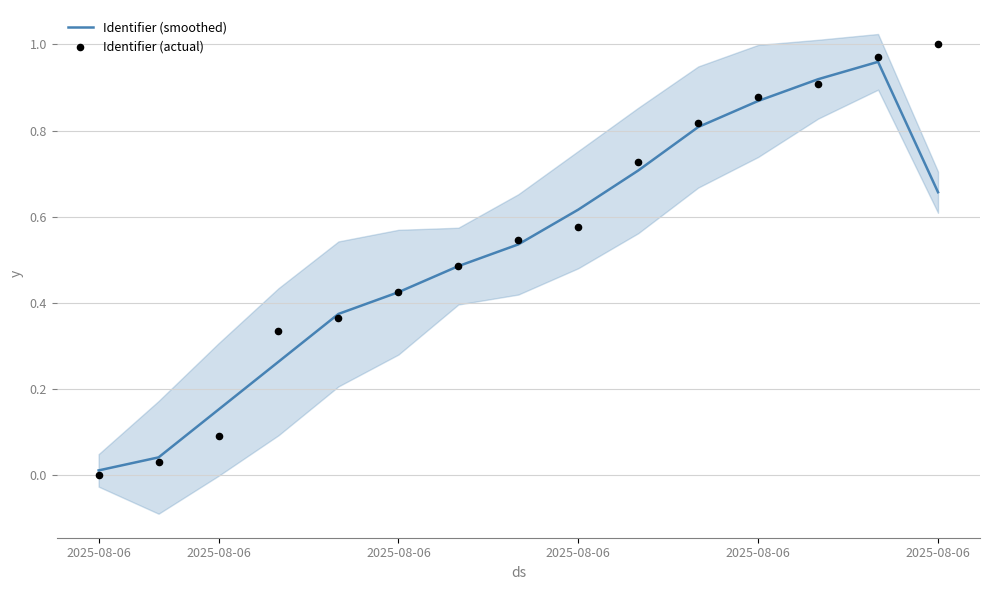

At which category is the sum across all series the highest?

13